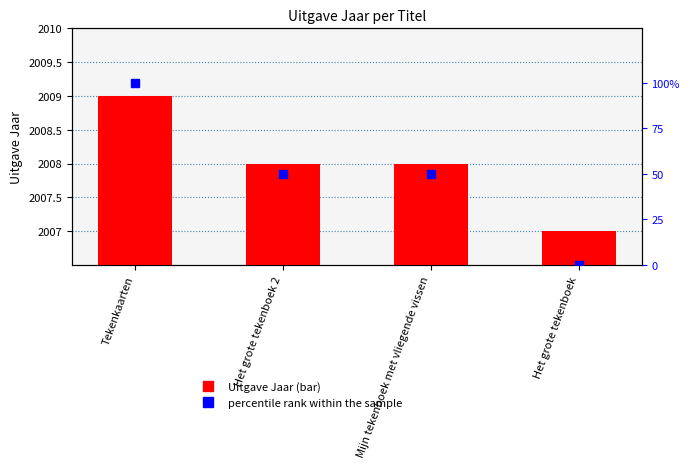

Reading right to left, extract all data points from this chart.

Uitgave Jaar: 2007	2008	2008	2009
percentile rank within the sample: 0	50	50	100